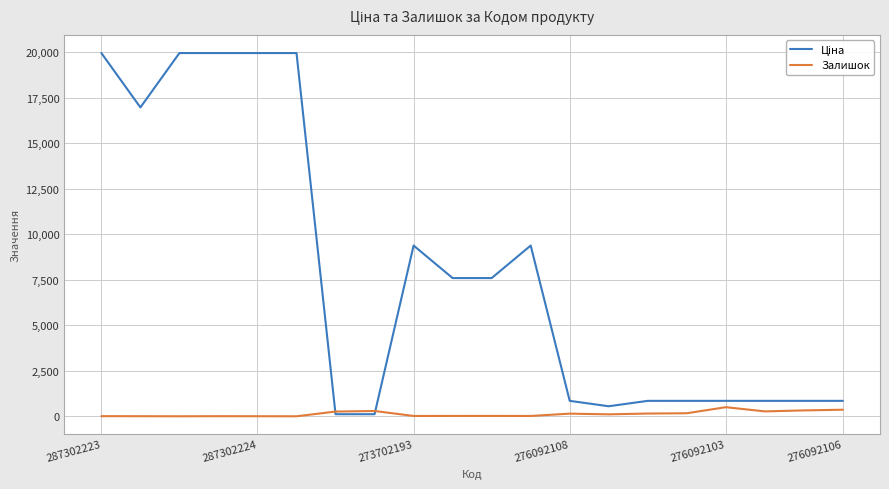

What is the maximum value shown in the chart?

19964.2